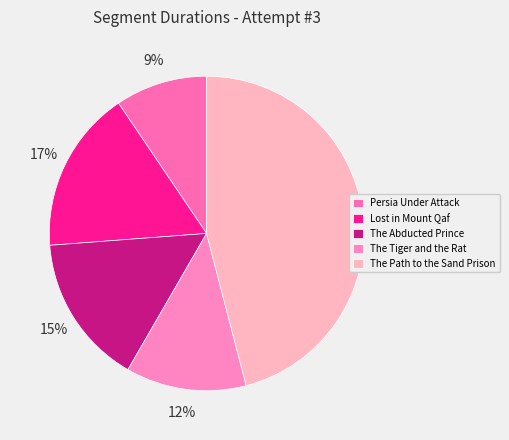

To the nearest percent, what is the difference between the The Abducted Prince and The Tiger and the Rat slice percentages?

3%